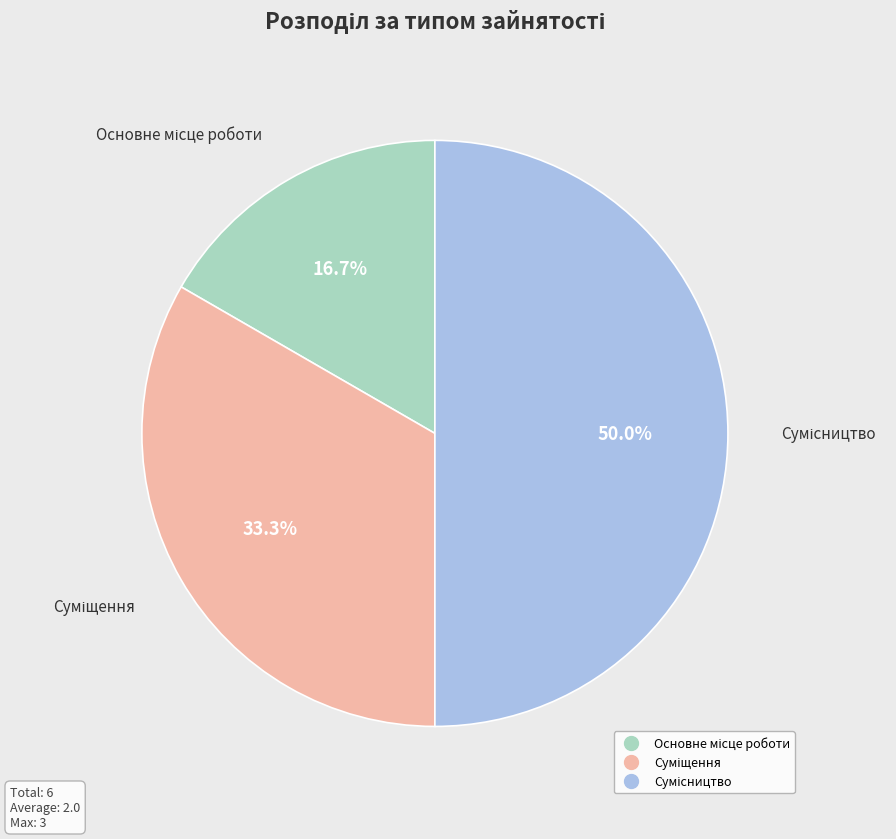

How many slices are in this pie chart?

3